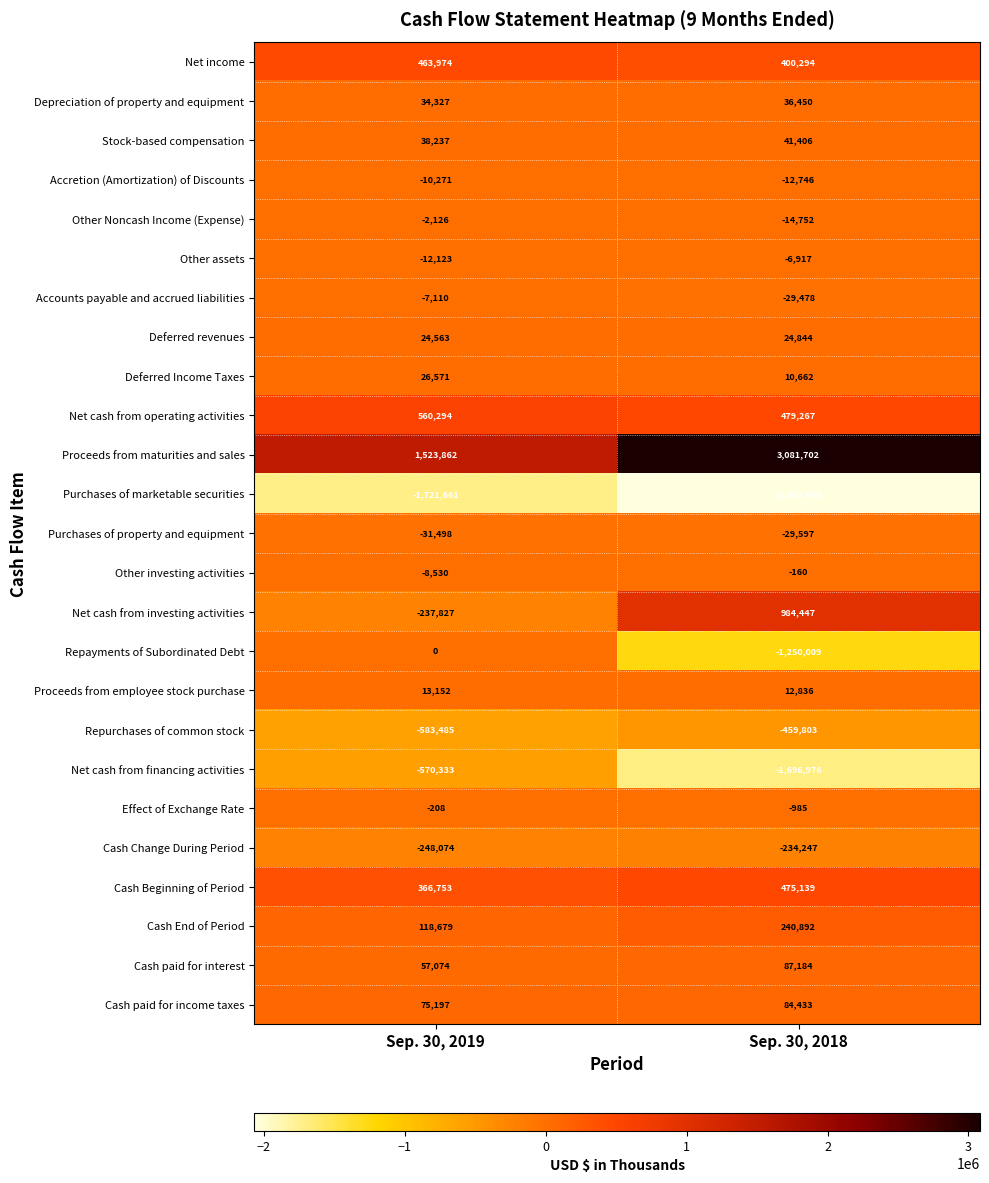

What is the difference between the highest and lowest values at Sep. 30, 2019?

3245523